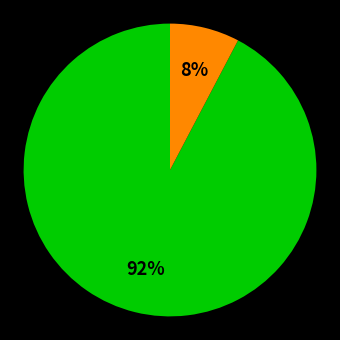

To the nearest percent, what is the average slice percentage?

50%